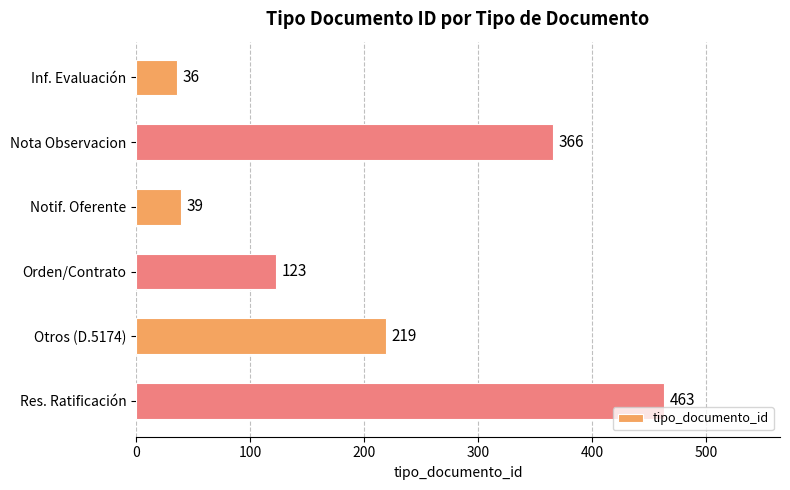

Are the bars horizontal?

Yes